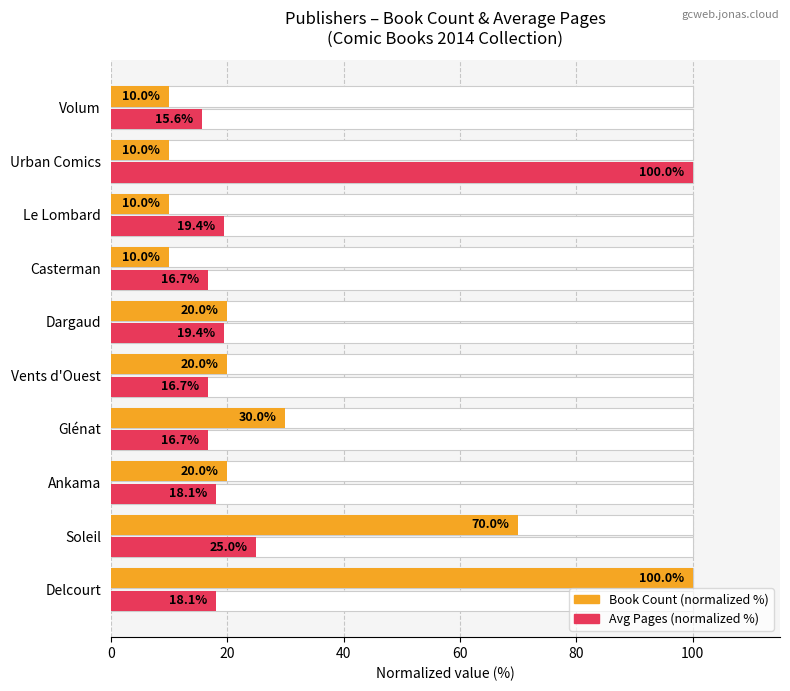

Reading left to right, extract all data points from this chart.

Book Count (normalized %): 100.0	70.0	20.0	30.0	20.0	20.0	10.0	10.0	10.0	10.0
Avg Pages (normalized %): 18.1	25.0	18.1	16.7	16.7	19.4	16.7	19.4	100.0	15.6